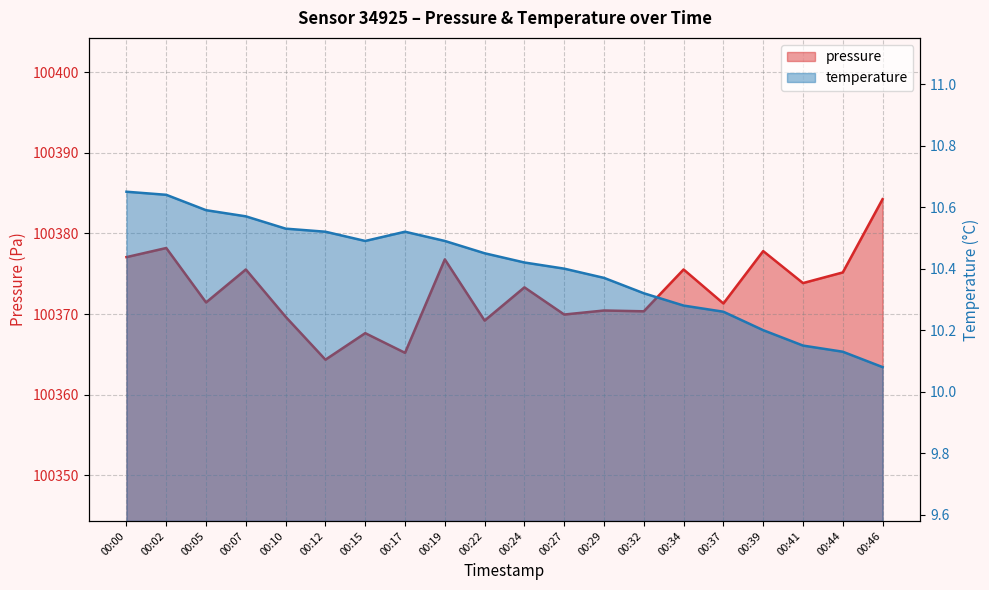

What is the sum of all temperature values?

208.1